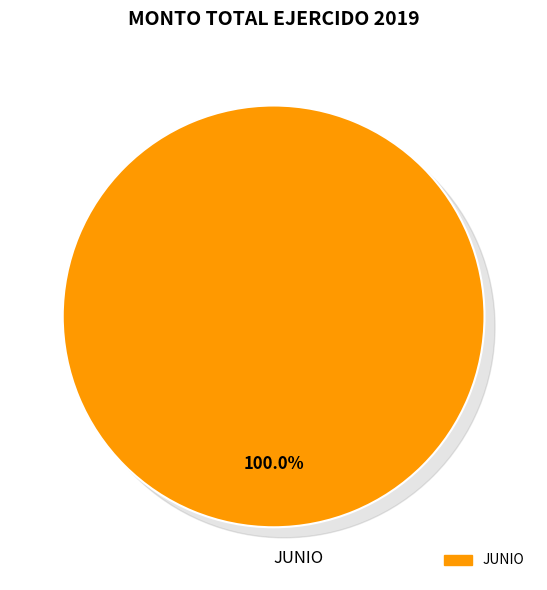

Which slice is the largest?

JUNIO